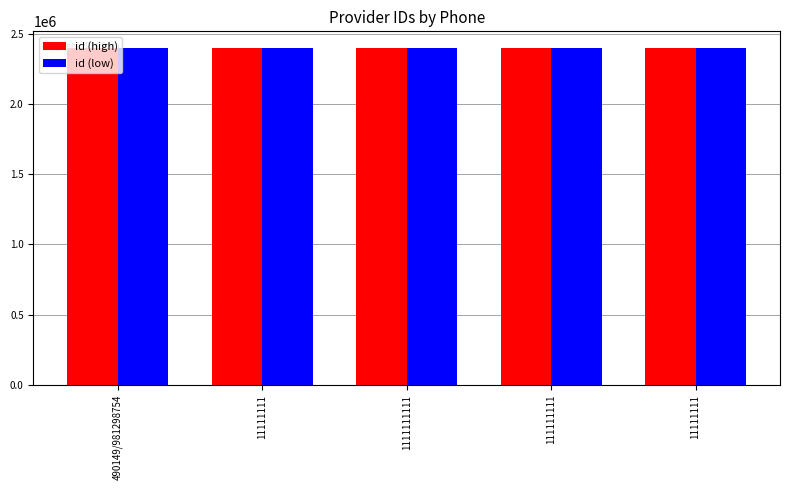

Are the bars grouped side by side (vs. stacked)?

Yes